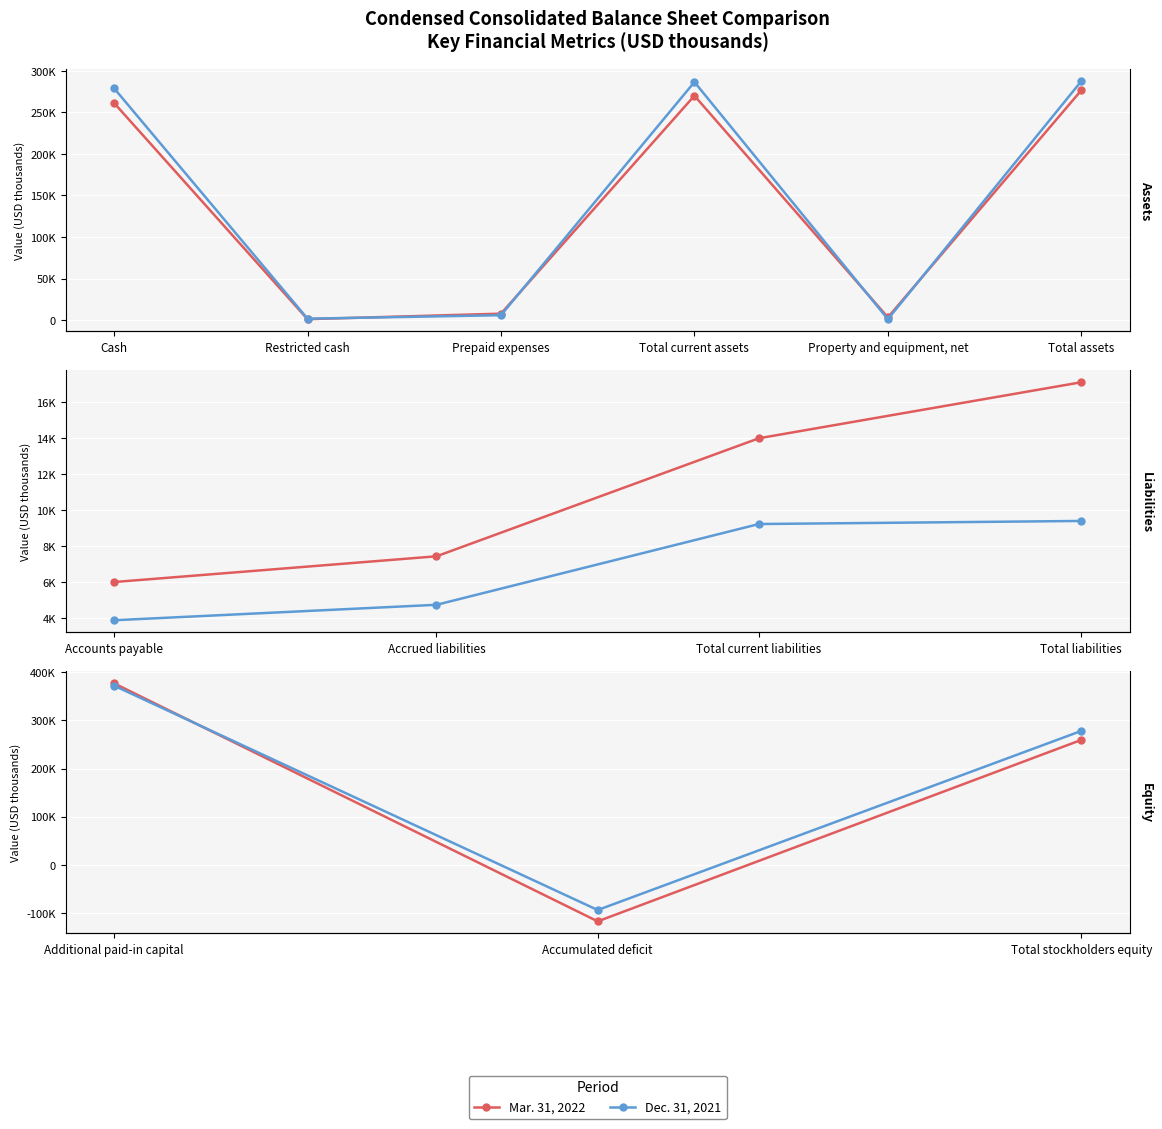

Which series has the largest range (max minus min)?

Mar. 31, 2022